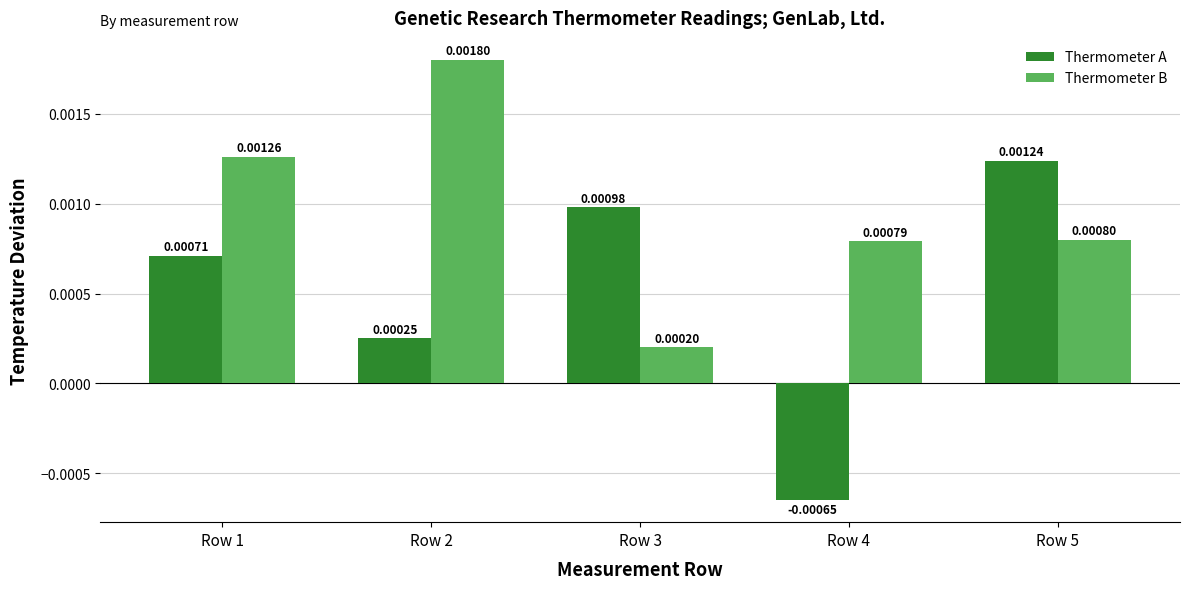

Count the Thermometer B values in the range 0 to 1.

5